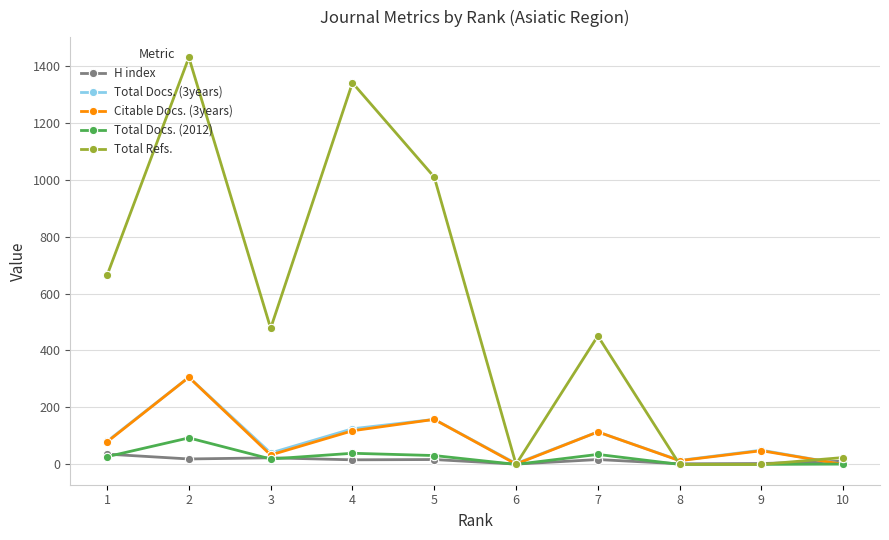

What is the sum of the H index values at 5 and 1?

53